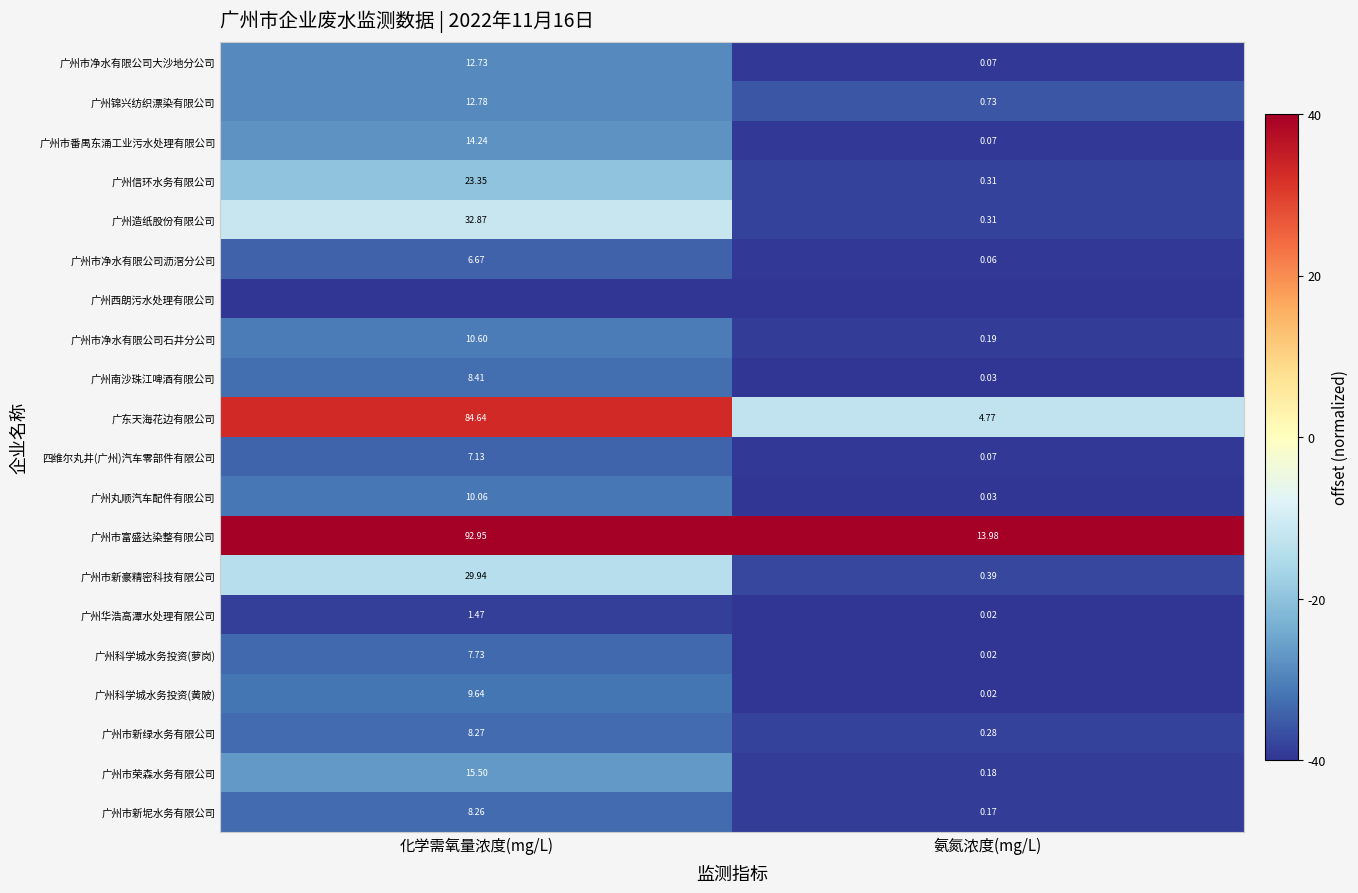

At which label does 广州造纸股份有限公司 first exceed 32?

化学需氧量浓度(mg/L)